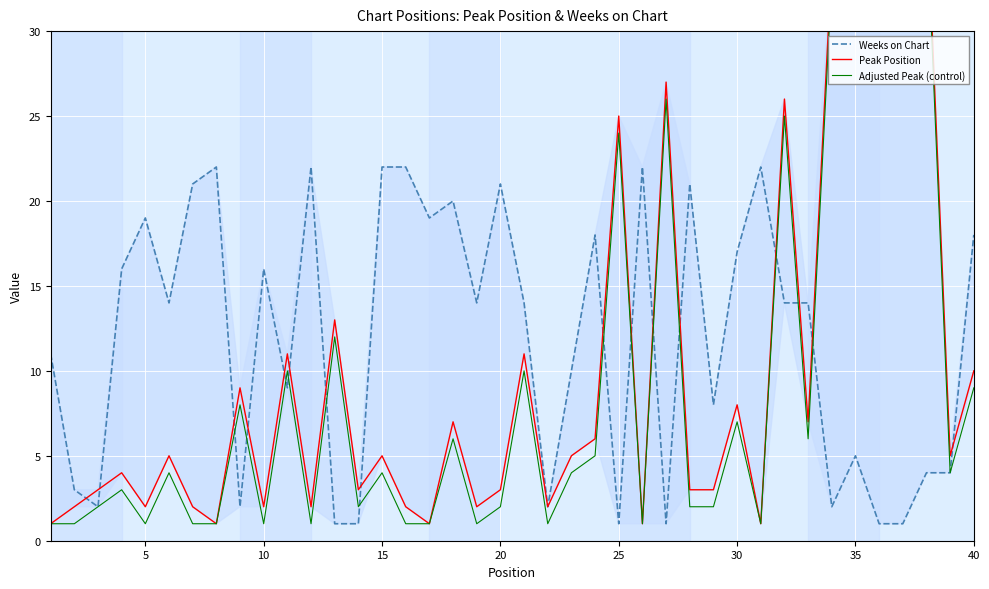

Rank the series by their average value, from lowest to highest.

Adjusted Peak (control), Peak Position, Weeks on Chart